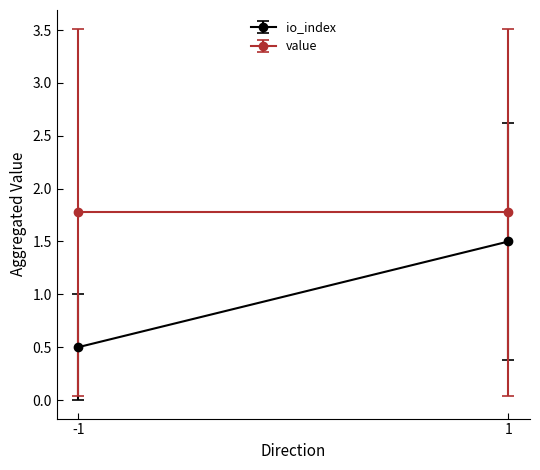

What are all the series names shown in the legend?

io_index, value